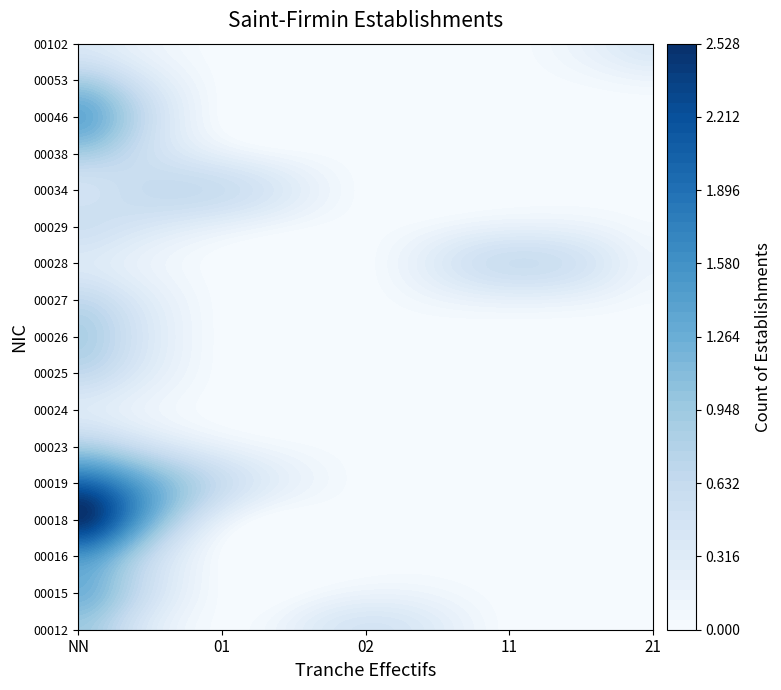

What is the total value across all series at NN?

18